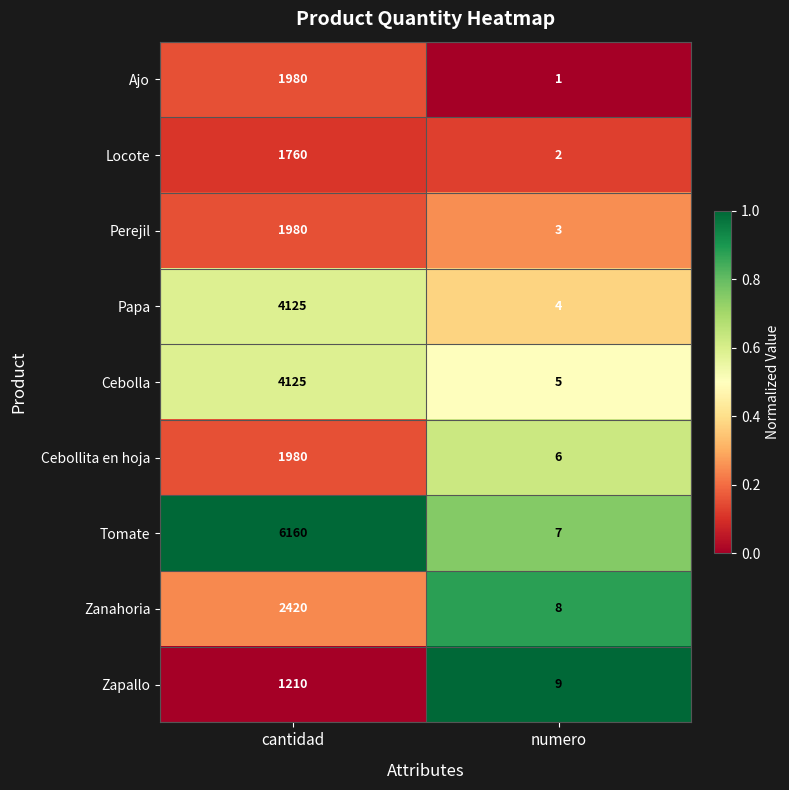

Reading left to right, transcribe all the data shown in this chart.

Ajo: 1980	1
Locote: 1760	2
Perejil: 1980	3
Papa: 4125	4
Cebolla: 4125	5
Cebollita en hoja: 1980	6
Tomate: 6160	7
Zanahoria: 2420	8
Zapallo: 1210	9